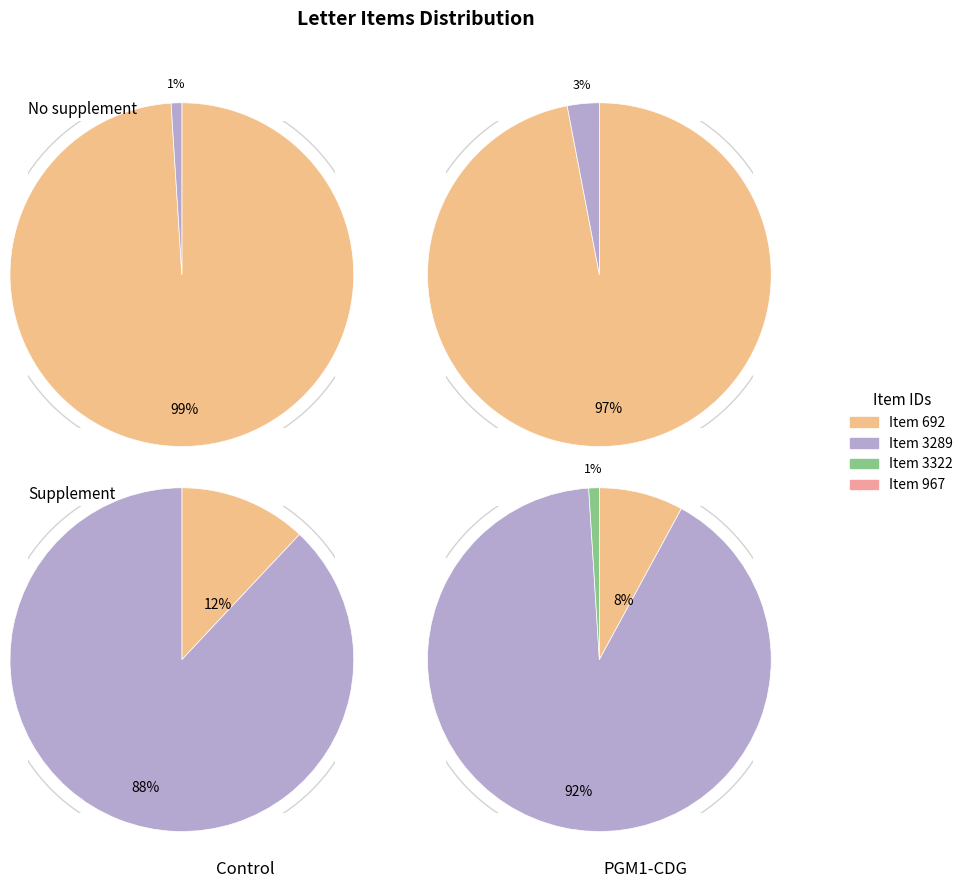

Which slice is the smallest?

Item 692